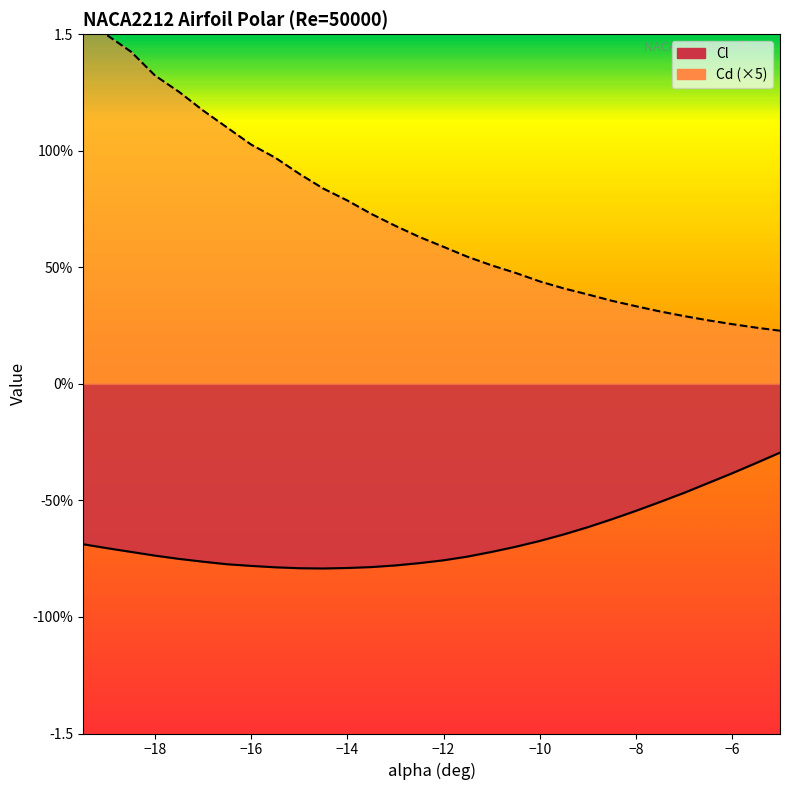

What are all the series names shown in the legend?

Cl (line), Cd×5 (line)